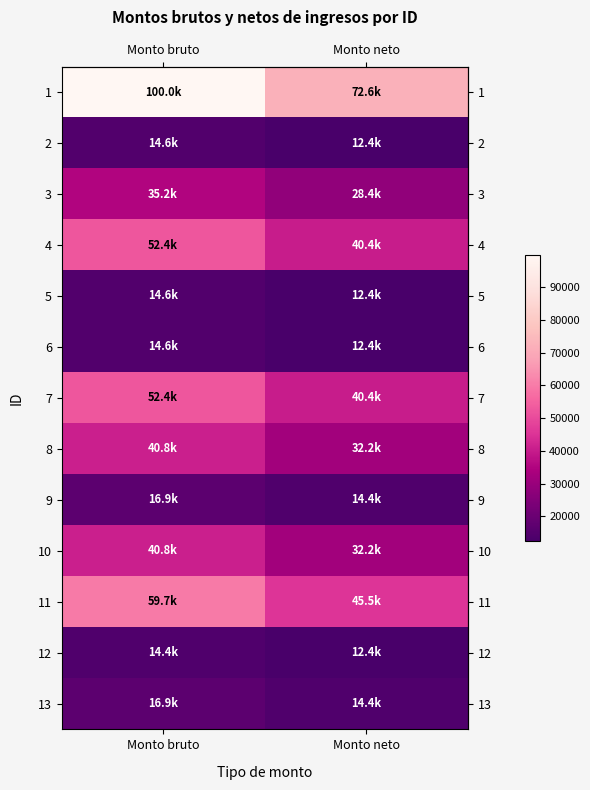

At how many categories does at least one series exceed 76193?

1